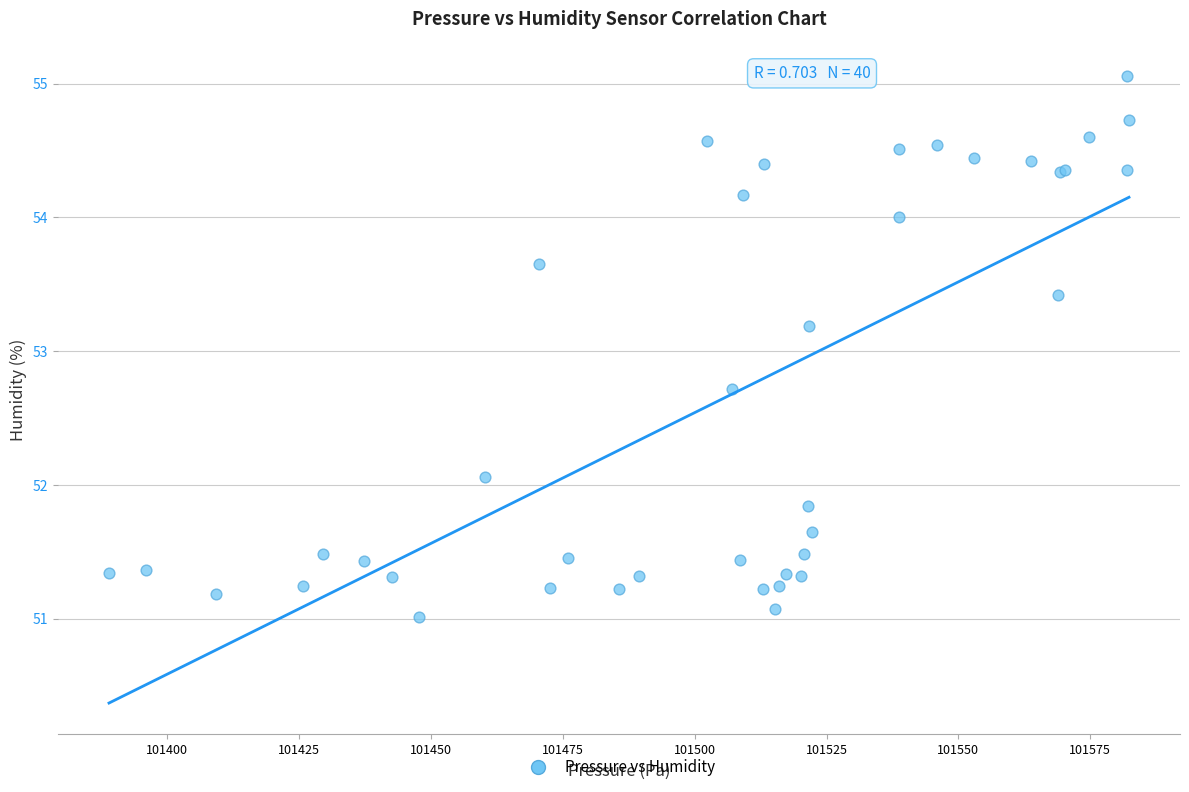

What Y value in the scatter plot is closest to 53?

53.2